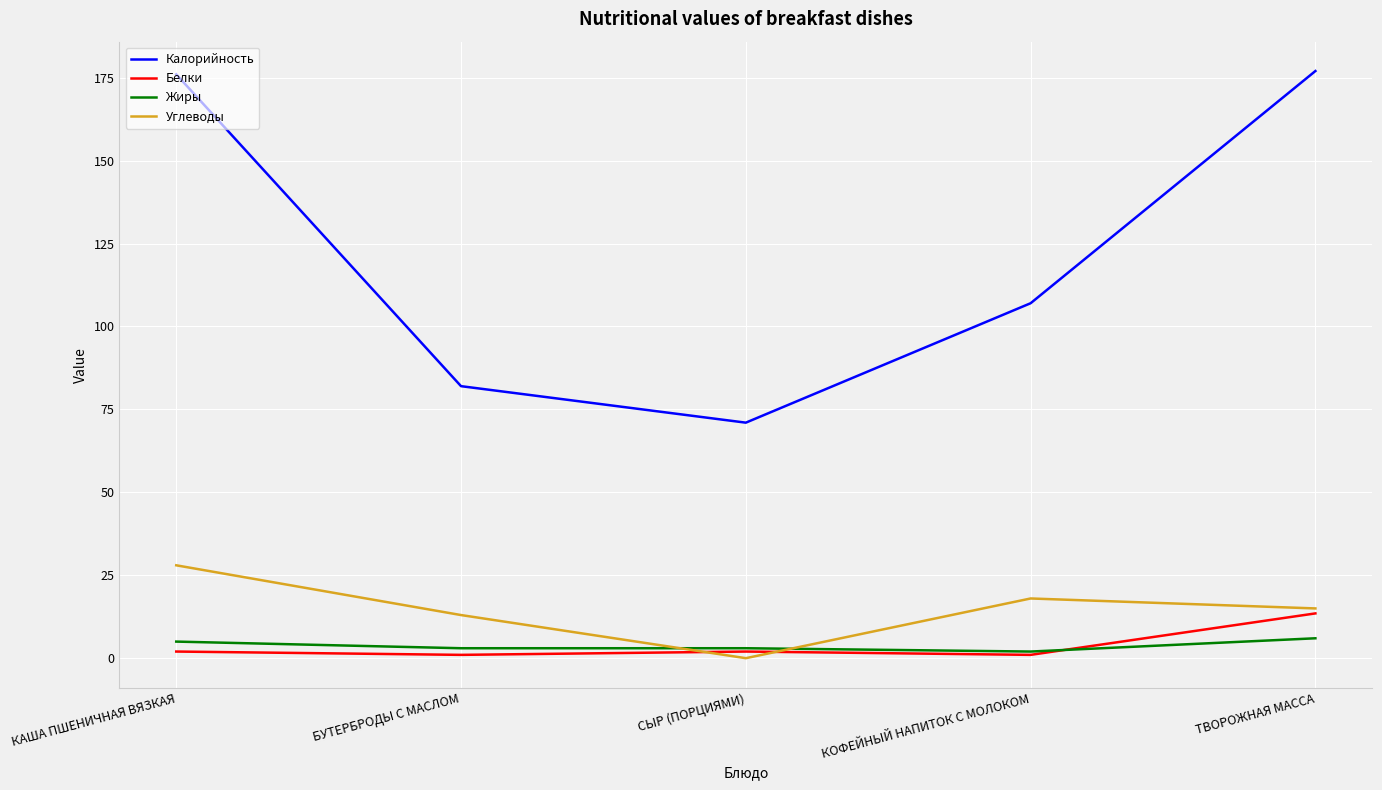

Where does the Углеводы series first go above 15?

КАША ПШЕНИЧНАЯ ВЯЗКАЯ